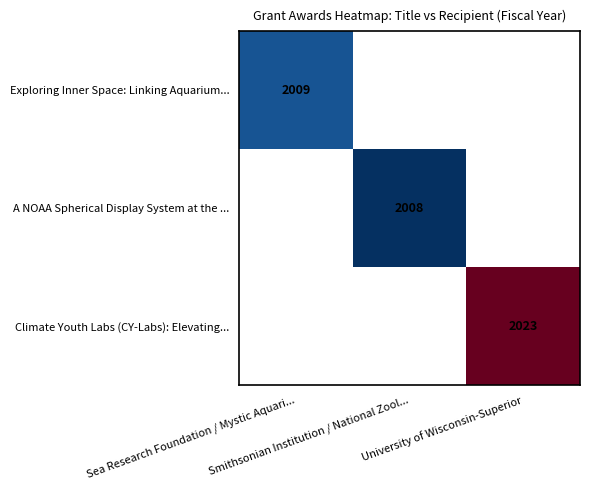

Is the value of Climate Youth Labs (CY-Labs): Elevating... at Sea Research Foundation / Mystic Aquari... greater than the value of Exploring Inner Space: Linking Aquarium... at Sea Research Foundation / Mystic Aquari...?

No